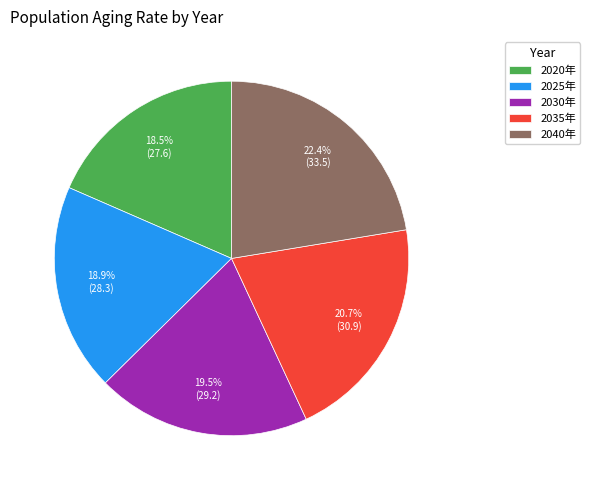

True or false: 2020年 accounts for 4% of the total.

False